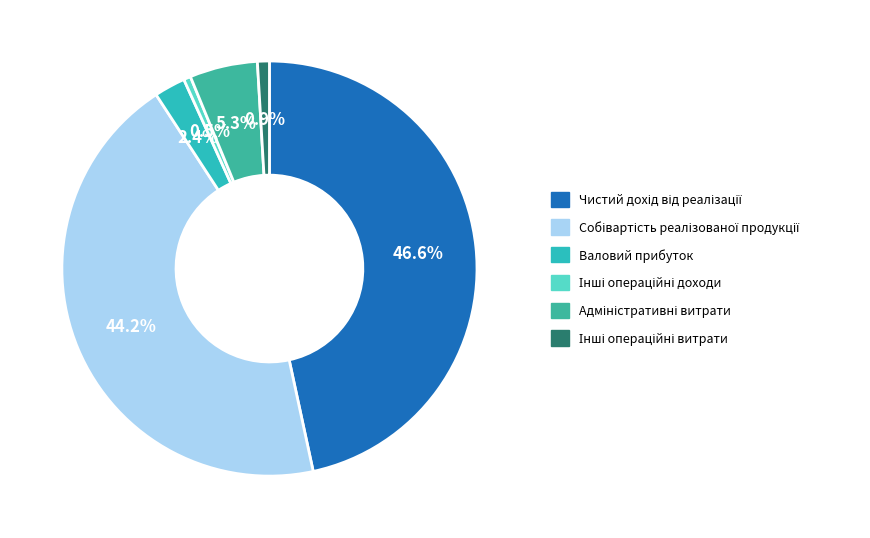

Is there a majority slice in this chart?

No